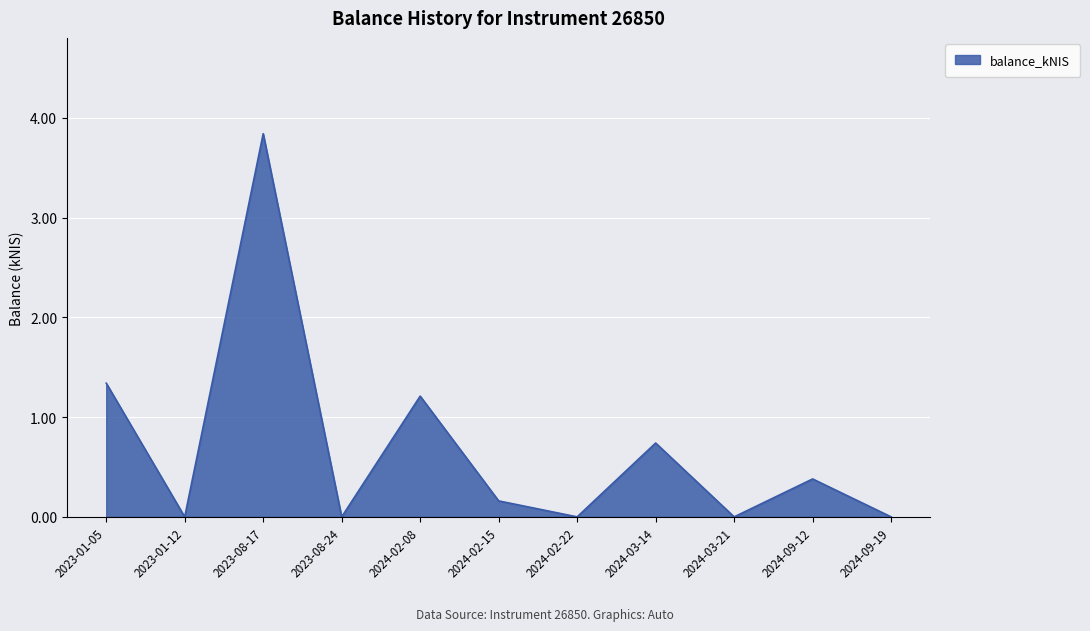

What value does the data have at 2024-02-08?

1.2